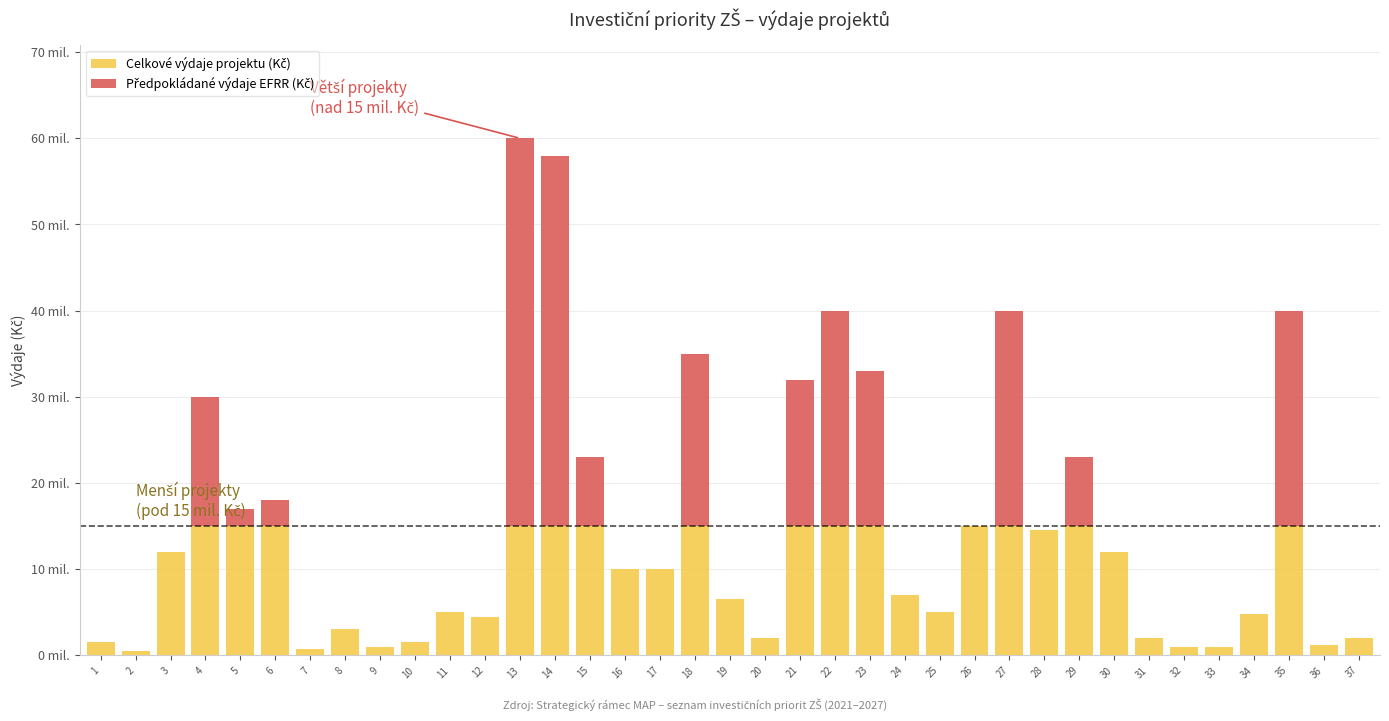

Are the bars grouped side by side (vs. stacked)?

No